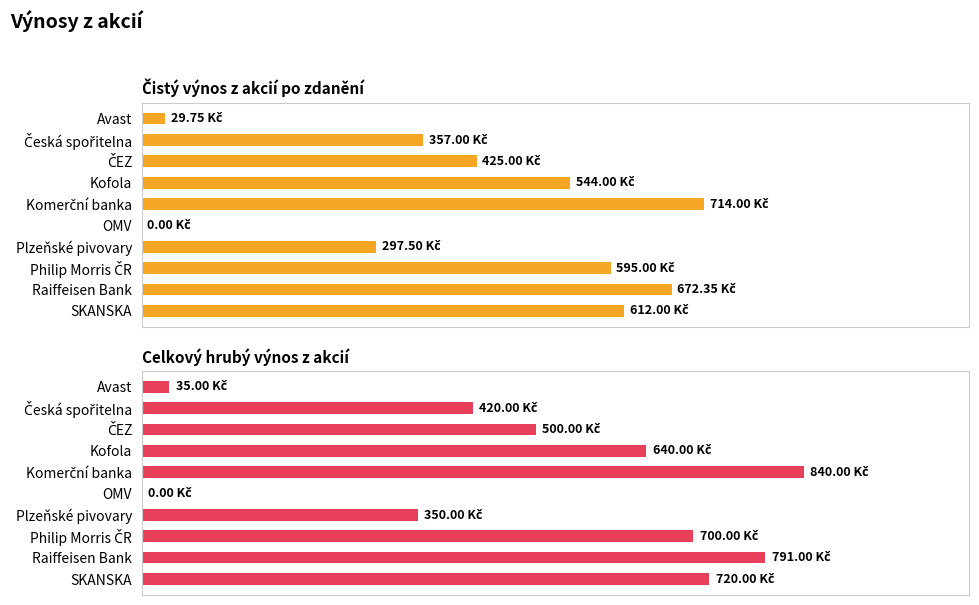

What is the difference between the maximum and second lowest values in the Celkový hrubý výnos z akcií series?

805.0